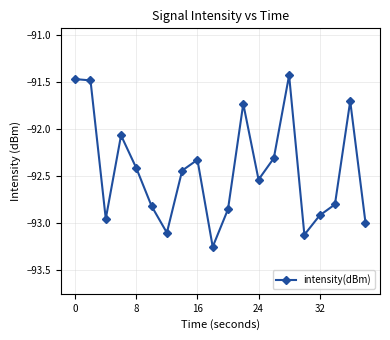

What is the difference between the maximum and minimum values?

1.8